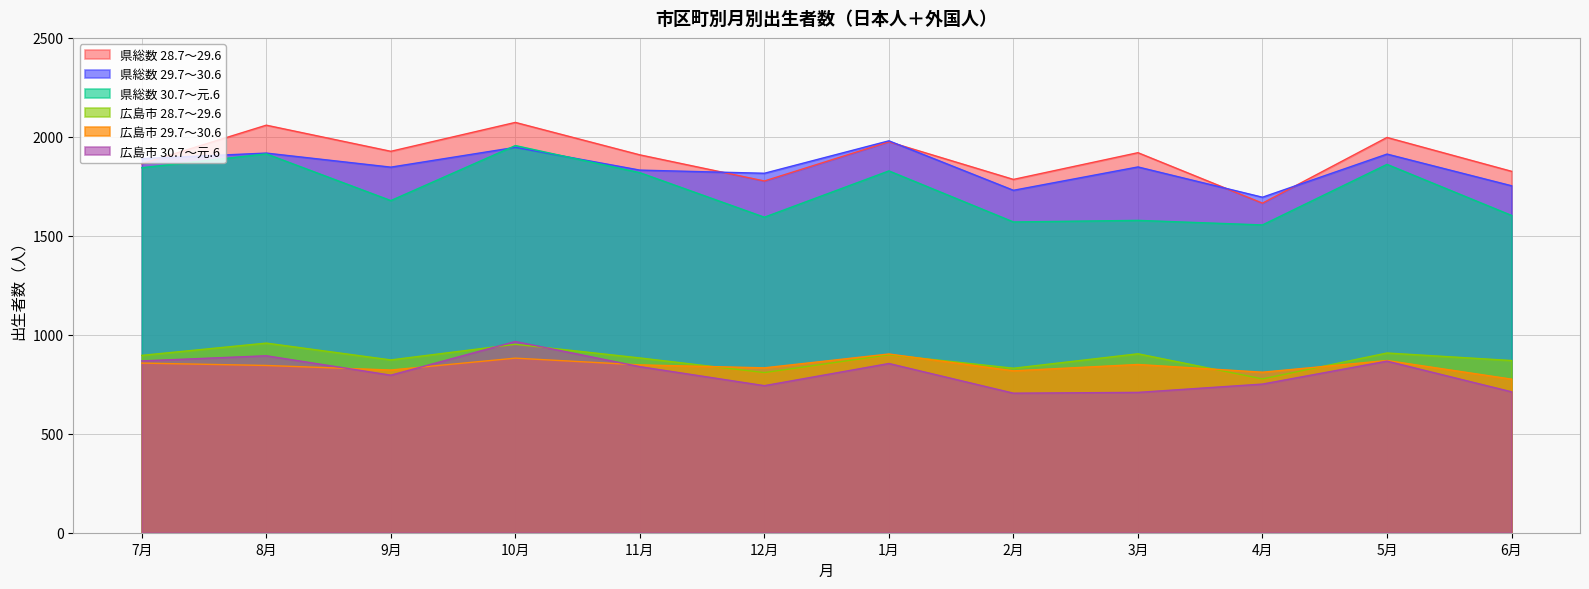

What is the value of the 広島市 29.7～30.6 point at the 10th from the left?

811